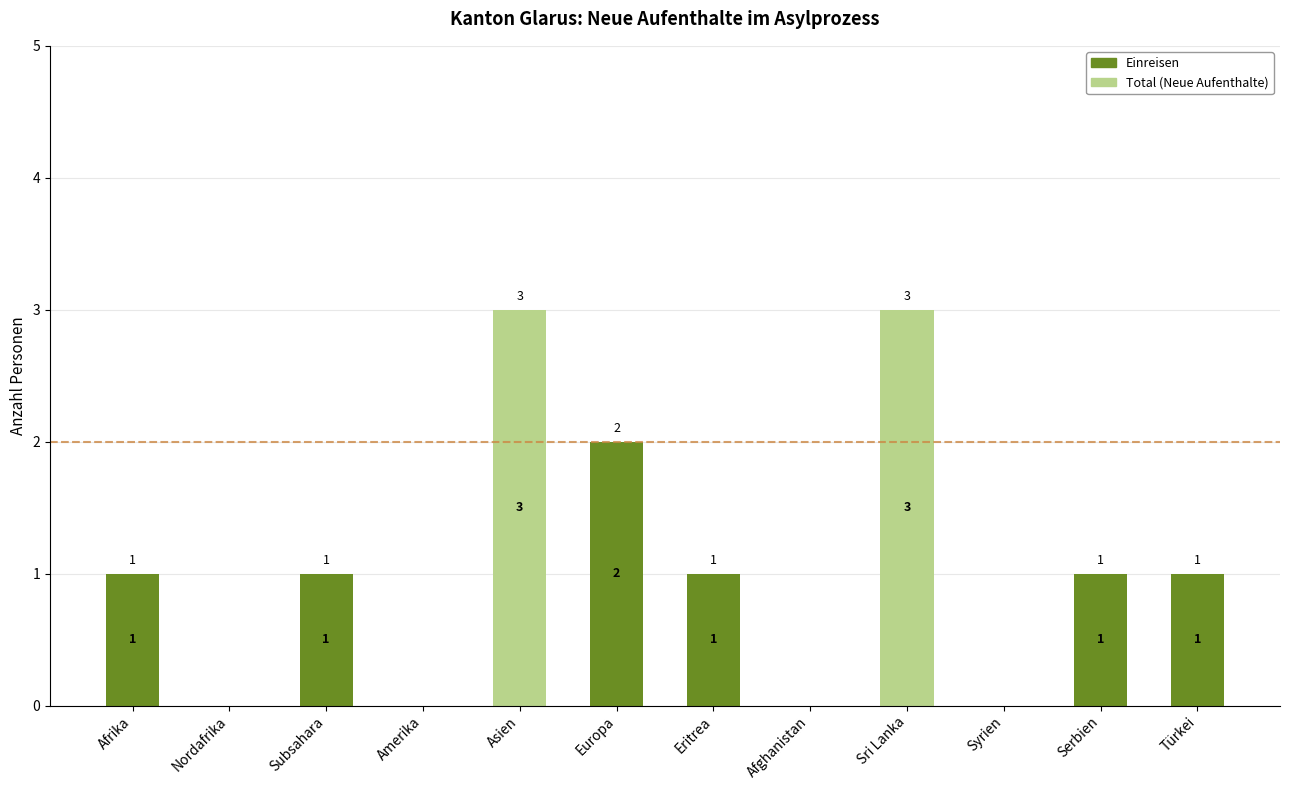

How many Einreisen values are between 0 and 1?

11